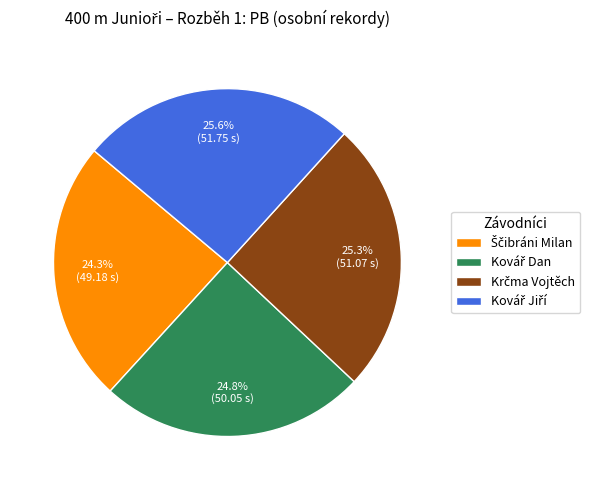

To the nearest percent, what is the difference between the largest and smallest slice percentages?

1%